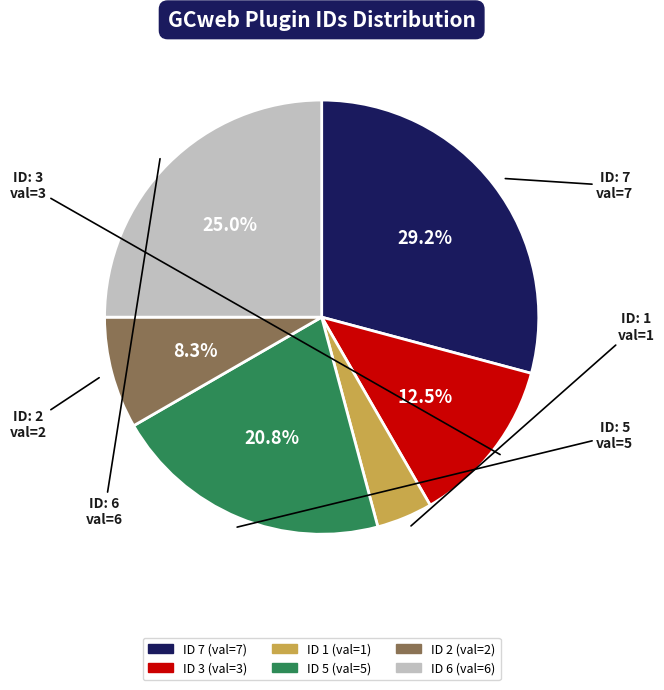

Is there a majority slice in this chart?

No